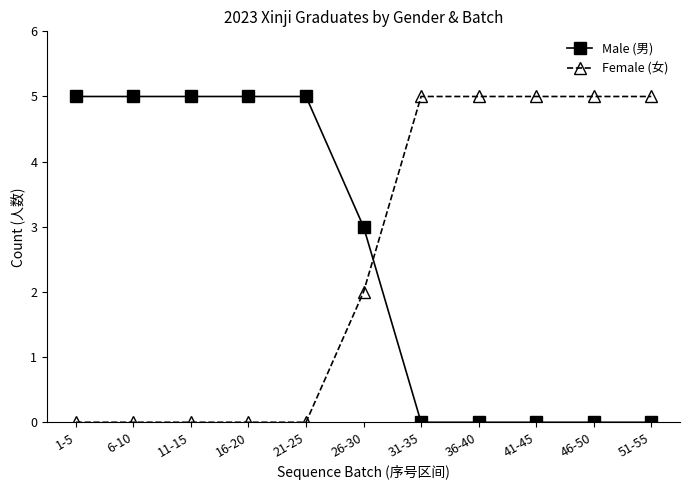

Between which two adjacent categories do Male (男) and Female (女) first intersect?

26-30 and 31-35